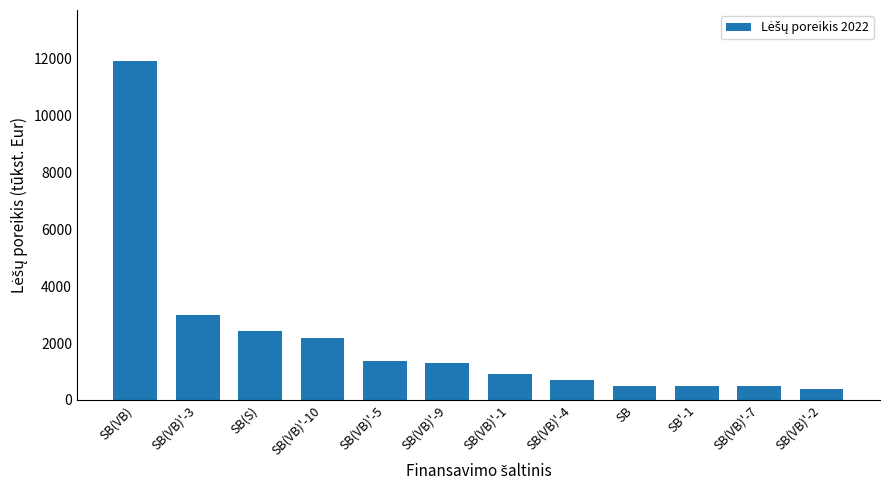

True or false: the data shows 5252.2 at SB(VB)'-3.

False